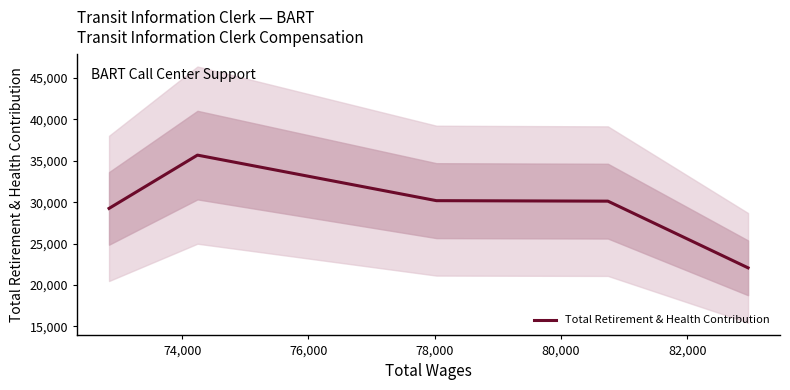

What is the minimum value for Total Retirement & Health Contribution?

22071